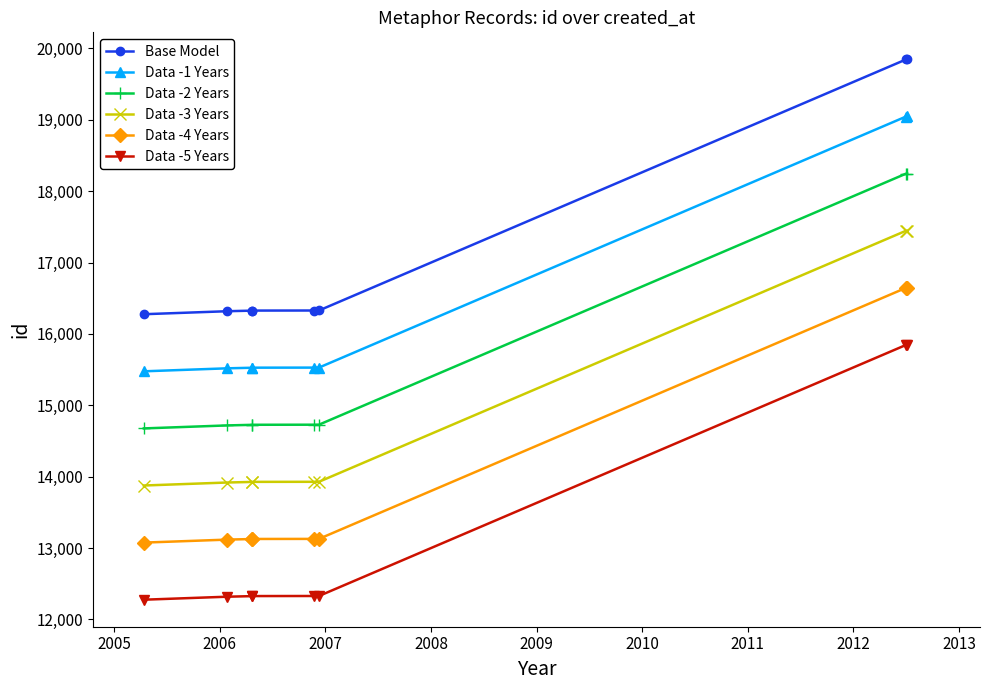

What is the value of the Data -2 Years point at the 5th from the left?

14728